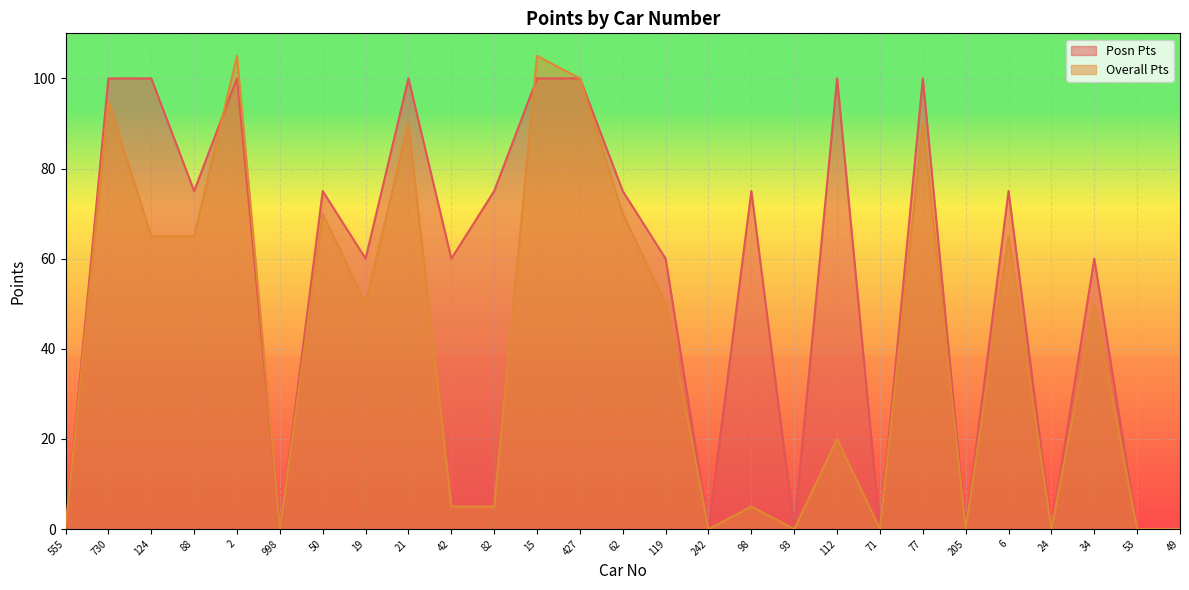

How many lines are shown in the chart?

2